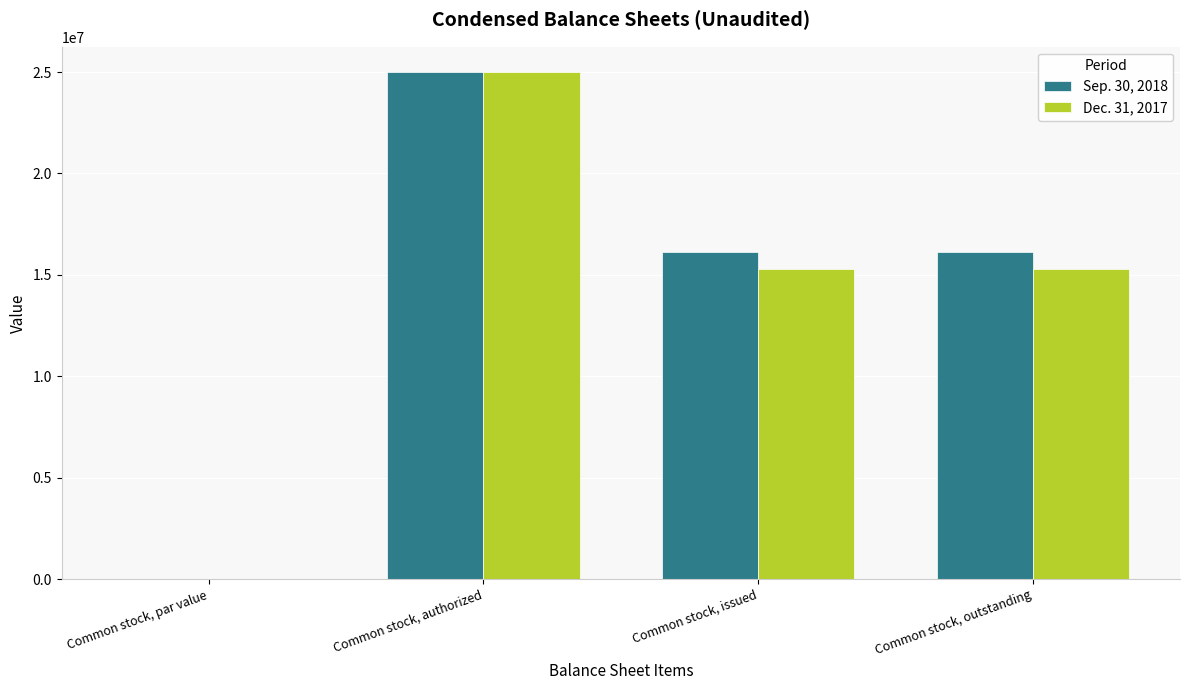

The Dec. 31, 2017 series shows 0.0 at Common stock, par value. True or false?

True